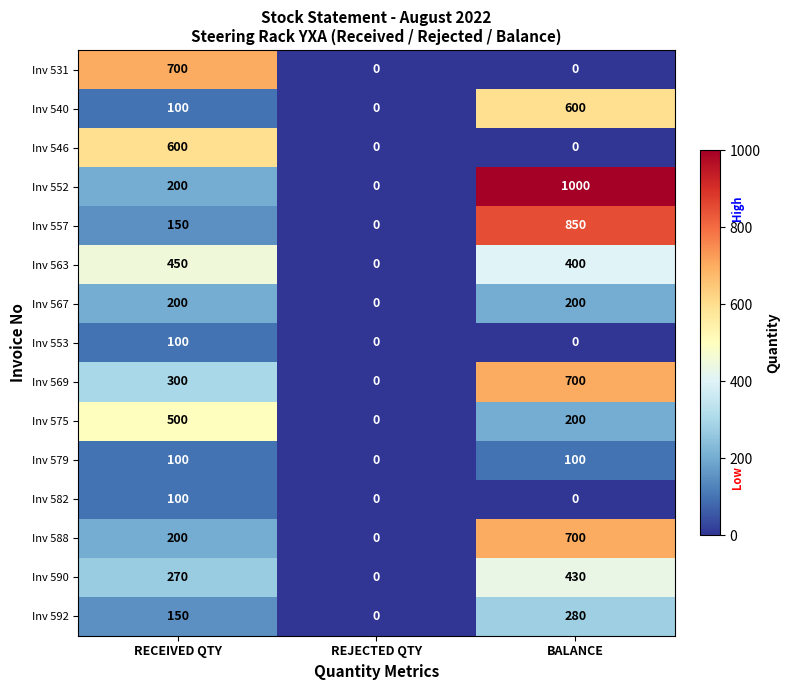

Which series has the widest spread of values?

Inv 552